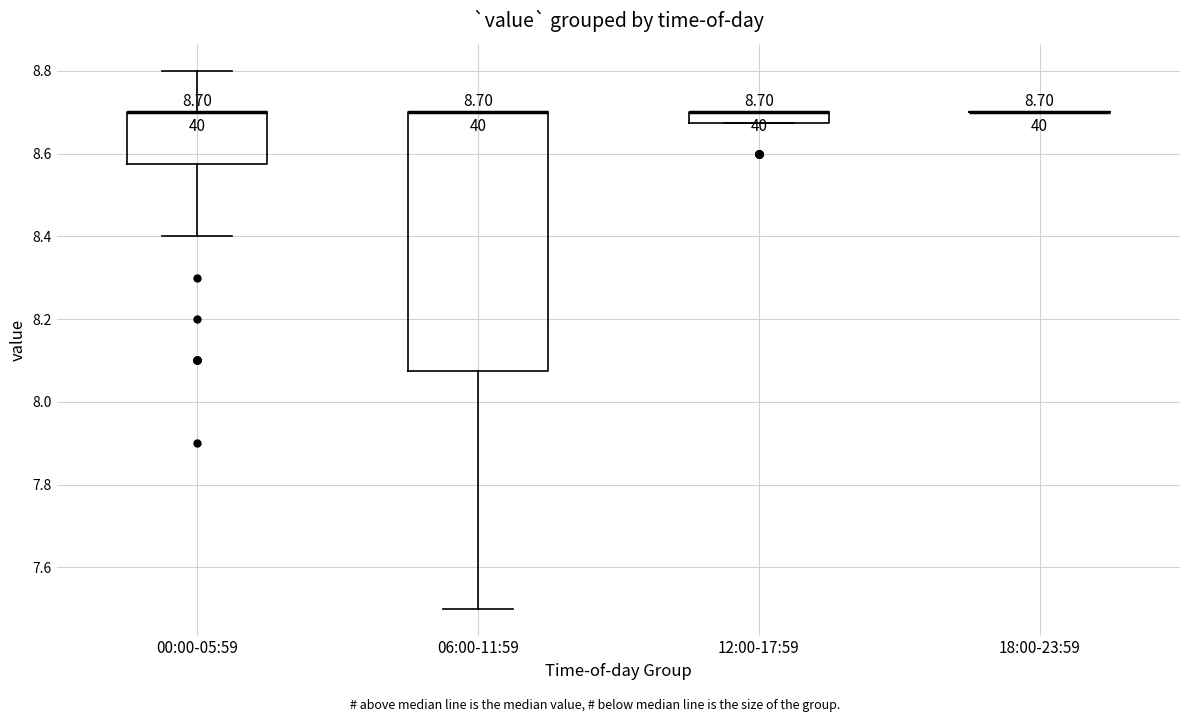

Which box is the tallest, from its lower edge to its upper edge?

06:00-11:59